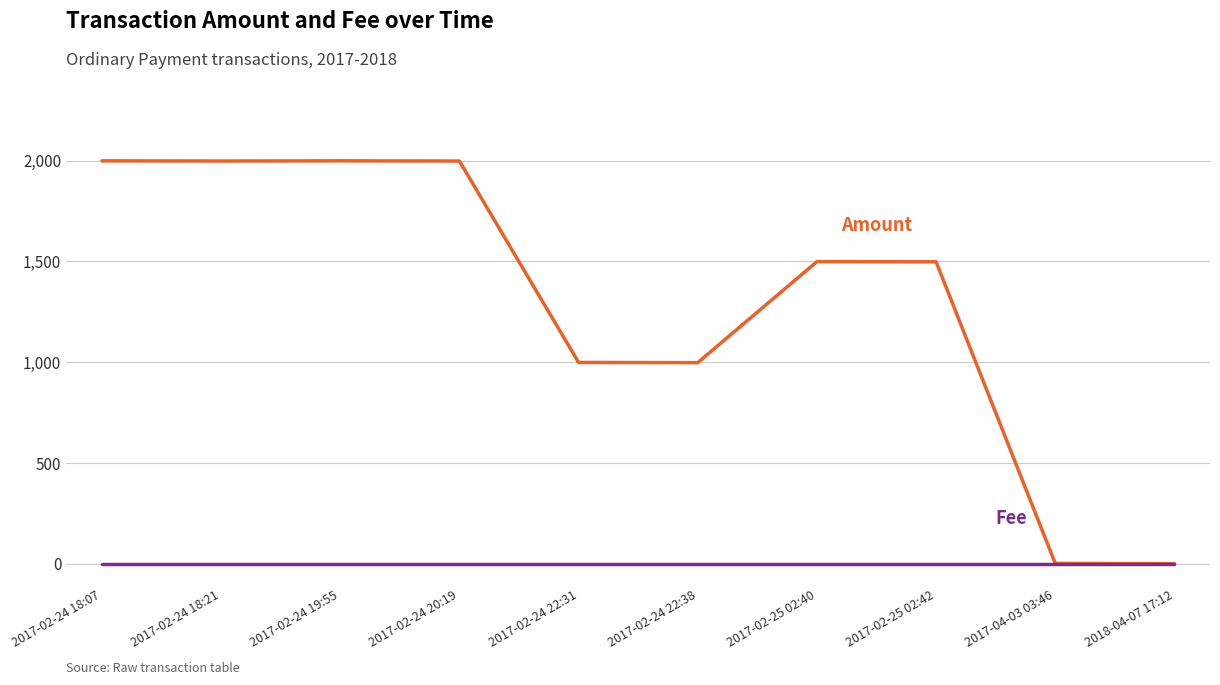

Reading right to left, what are all the values shown in this chart?

Amount: 2018-04-07 17:12=1.0	2017-04-03 03:46=2.0	2017-02-25 02:42=1498.0	2017-02-25 02:40=1499.0	2017-02-24 22:38=998.0	2017-02-24 22:31=999.0	2017-02-24 20:19=1998.0	2017-02-24 19:55=1999.0	2017-02-24 18:21=1998.0	2017-02-24 18:07=1999.0
Fee: 2018-04-07 17:12=1.0	2017-04-03 03:46=1.0	2017-02-25 02:42=1.0	2017-02-25 02:40=1.0	2017-02-24 22:38=1.0	2017-02-24 22:31=1.0	2017-02-24 20:19=1.0	2017-02-24 19:55=1.0	2017-02-24 18:21=1.0	2017-02-24 18:07=1.0